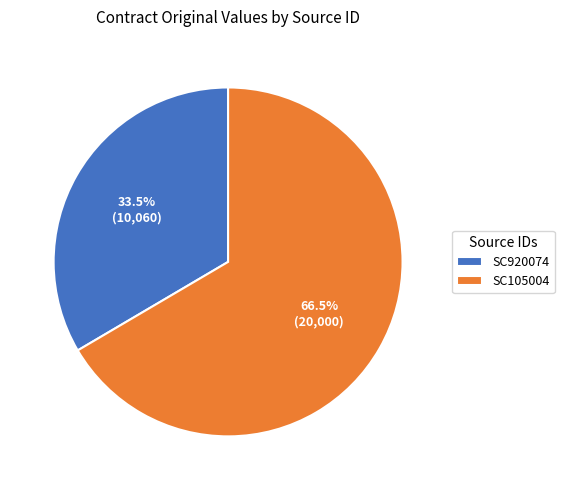

Is there a majority slice in this chart?

Yes